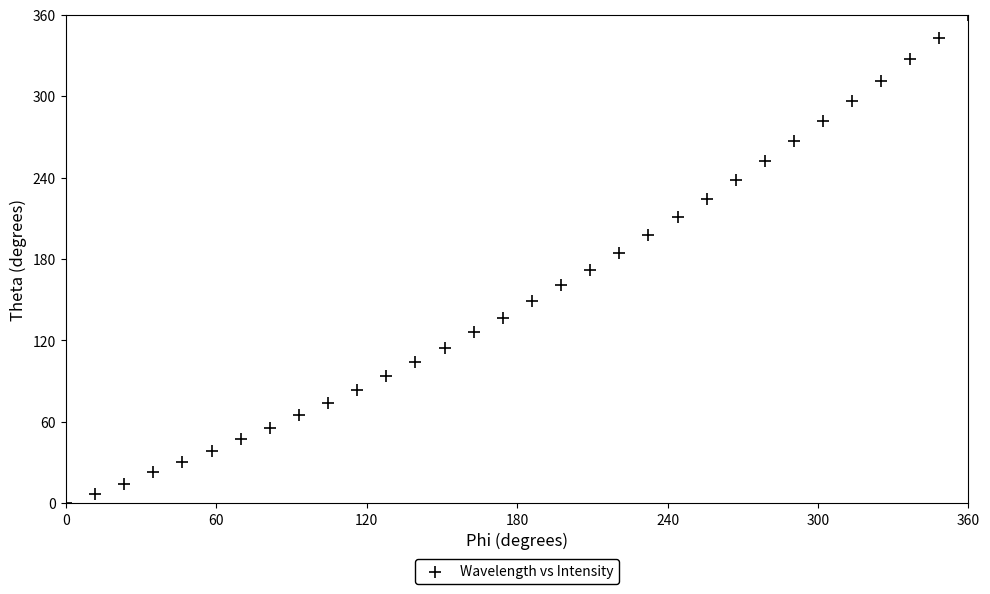

What is the range of Y values (max minus min)?

360.0